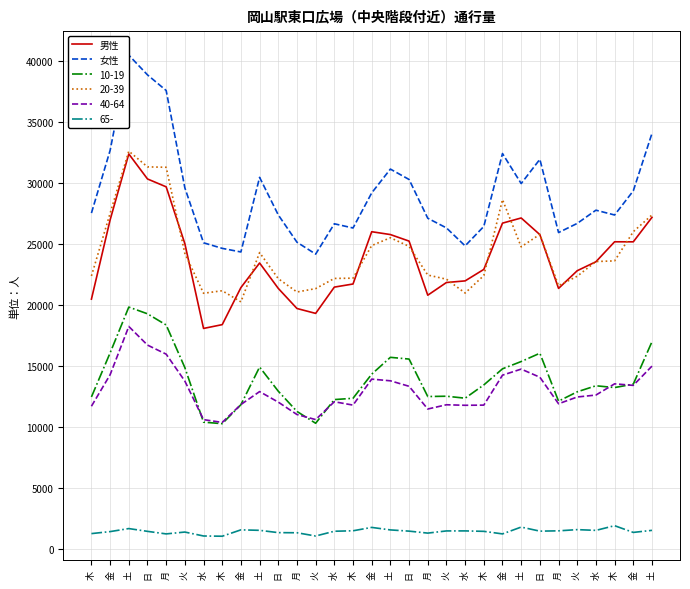

Does the chart have visible grid lines?

Yes